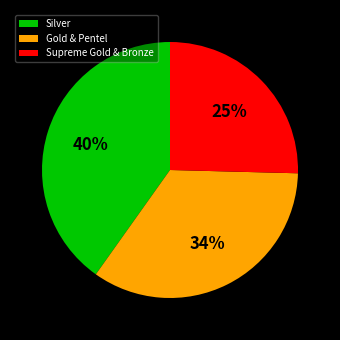

Is there any slice that represents more than half of the pie?

No